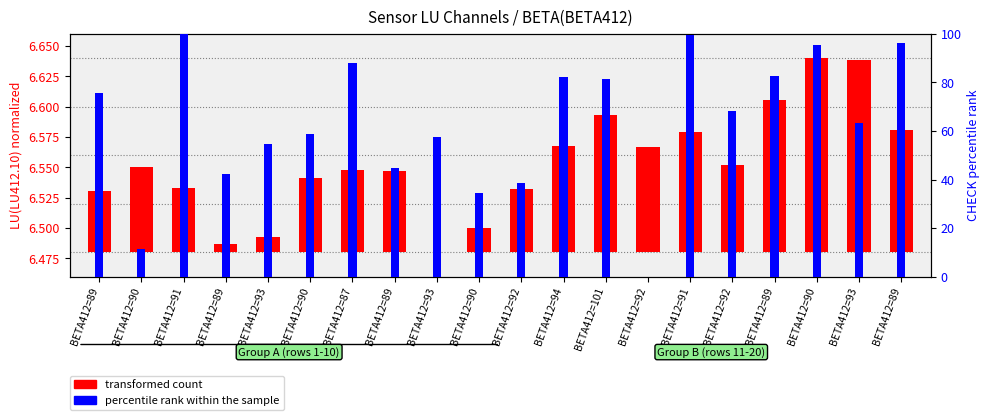

What is the label of the 17th bar from the right?

BETA412=89